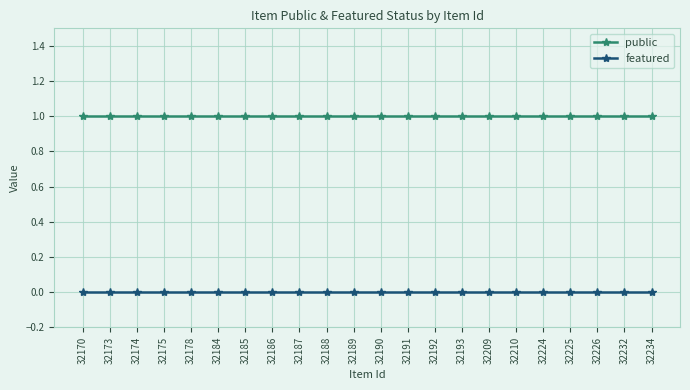

Is this an area chart (filled region under the line)?

No